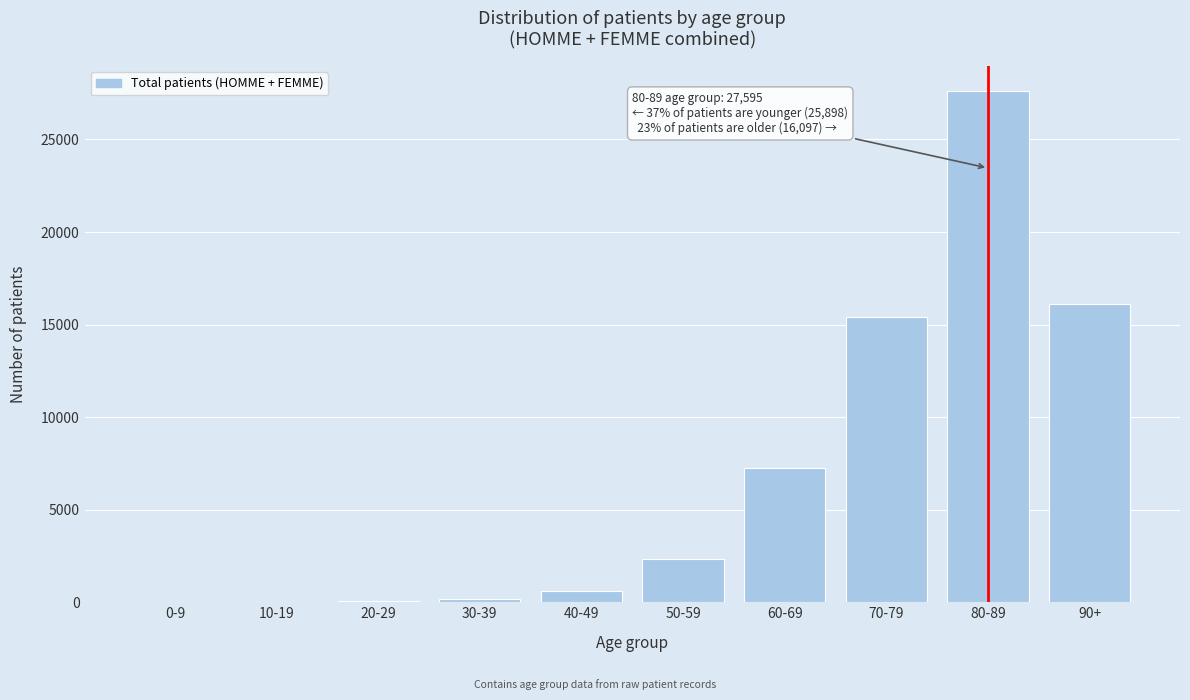

Which category has the highest value across all series?

80-89